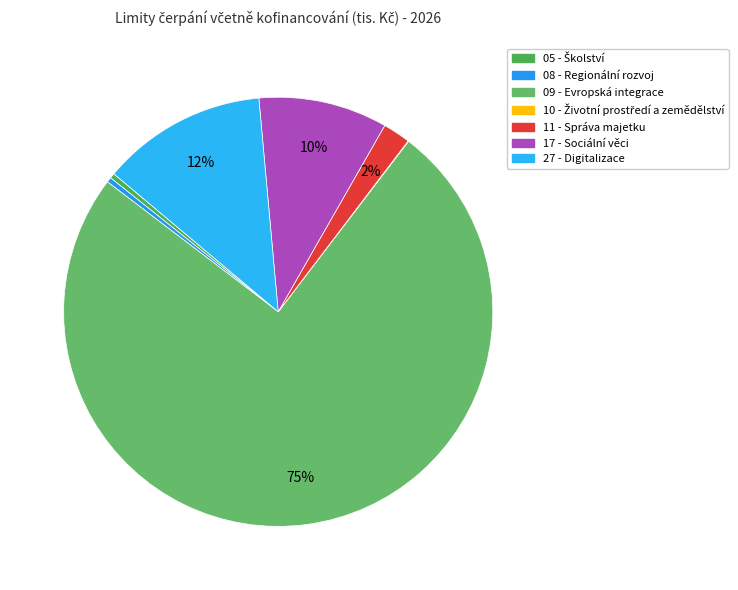

To the nearest percent, what is the difference between the 09 - Evropská integrace and 10 - Životní prostředí a zemědělství slice percentages?

75%